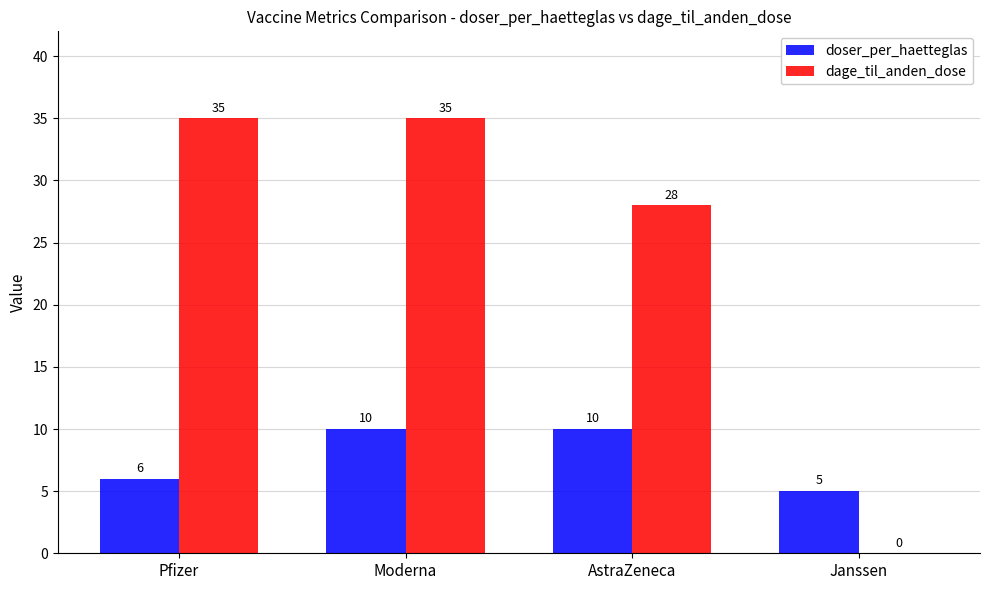

What is the sum of all dage_til_anden_dose values?

98